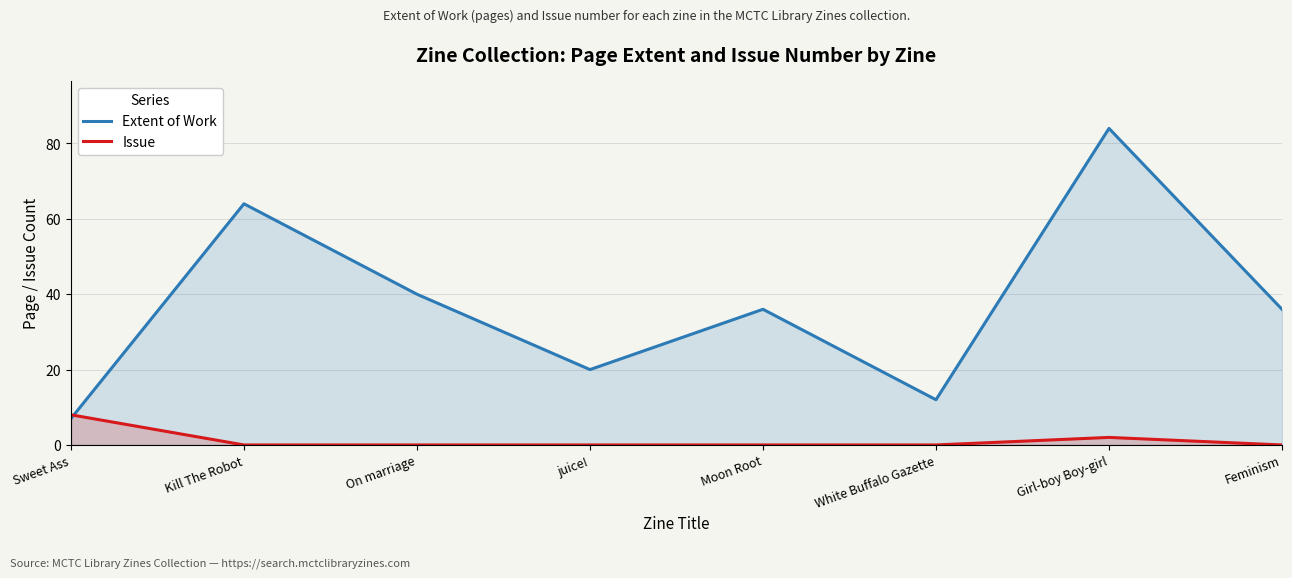

At Kill The Robot, list the series in order from smallest to largest.

Issue, Extent of Work